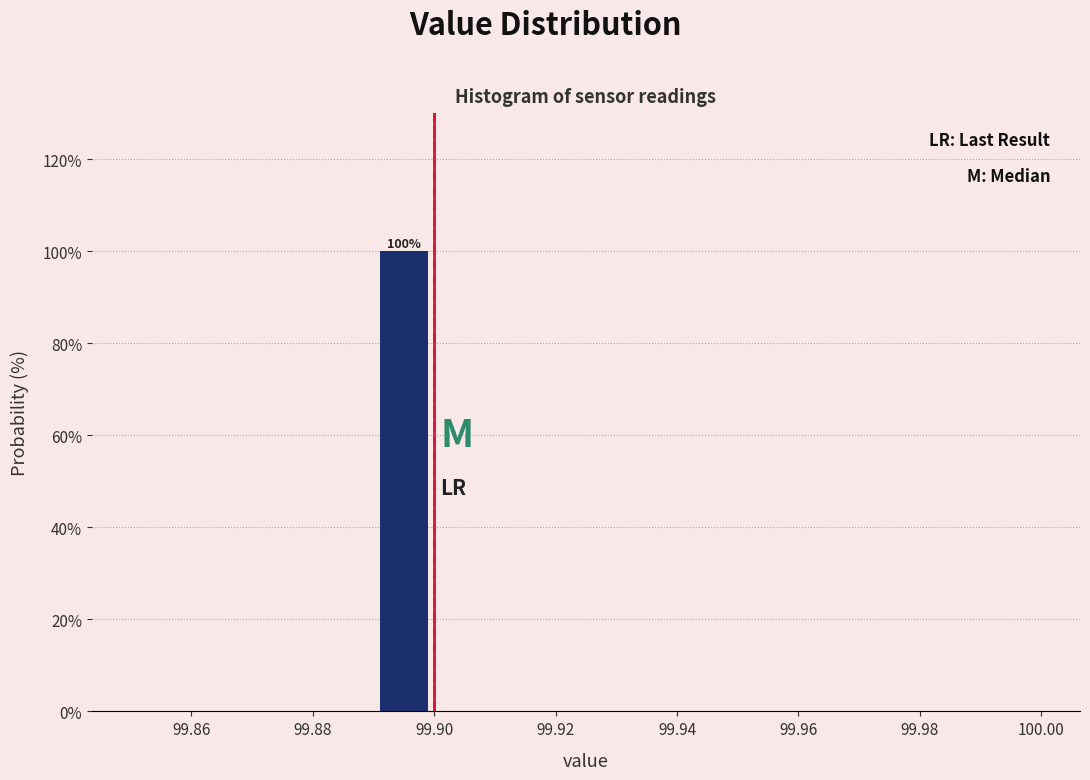

Which range on the x-axis has the tallest bar?

99.89 to 99.90